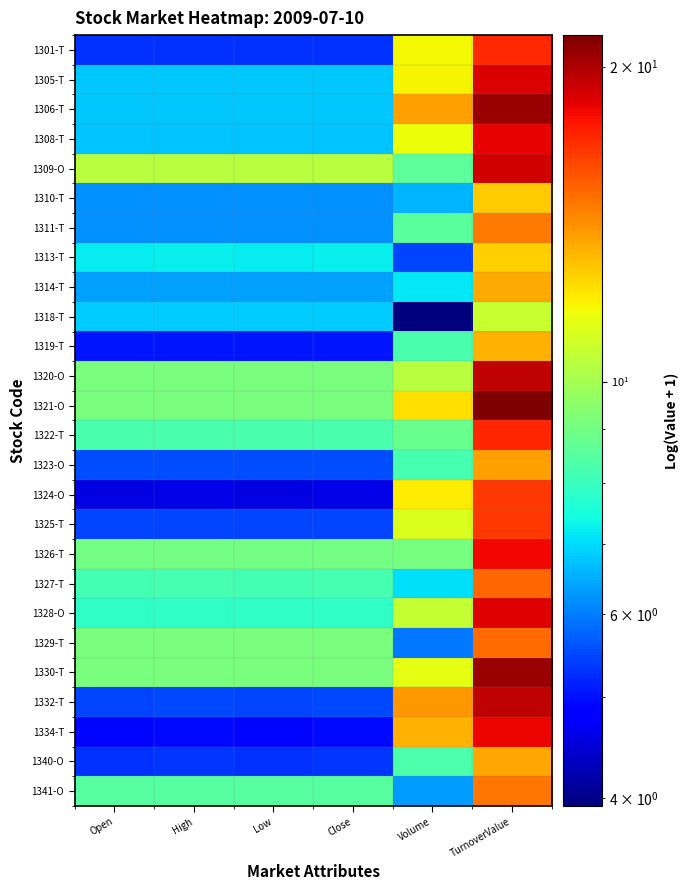

Rank the series at Open from highest to lowest value.

1309-O, 1329-T, 1330-T, 1321-O, 1320-O, 1326-T, 1341-O, 1322-T, 1327-T, 1328-O, 1313-T, 1318-T, 1306-T, 1305-T, 1308-T, 1314-T, 1311-T, 1310-T, 1323-O, 1332-T, 1325-T, 1340-O, 1301-T, 1319-T, 1334-T, 1324-O